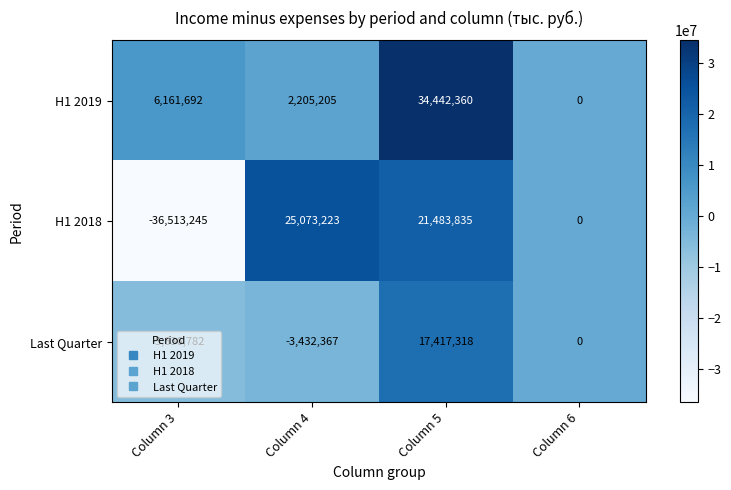

Which series has the widest spread of values?

H1 2018